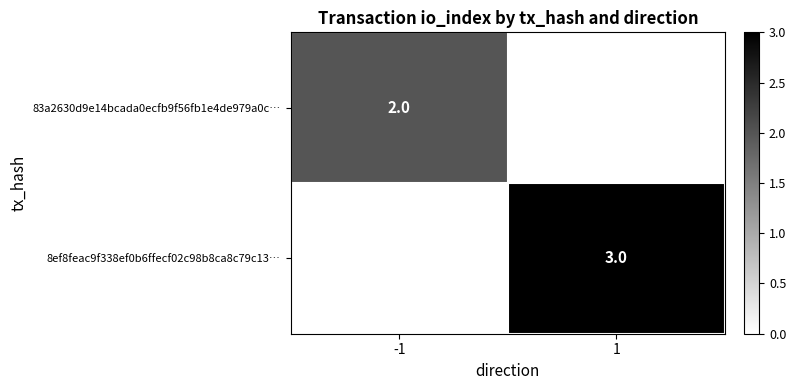

Is it true that 83a2630d9e14bcada0ecfb9f56fb1e4de979a0c… equals 2 at -1?

True